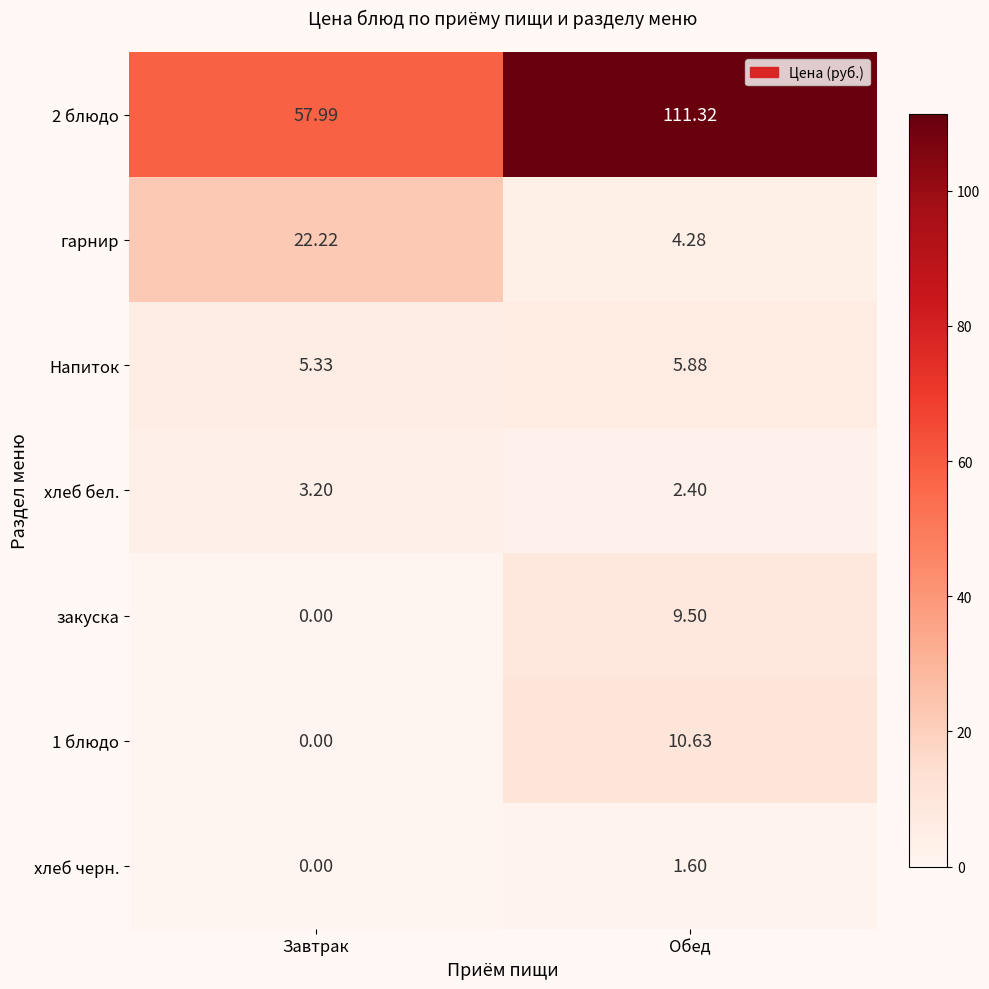

At which category is the sum across all series the highest?

Обед